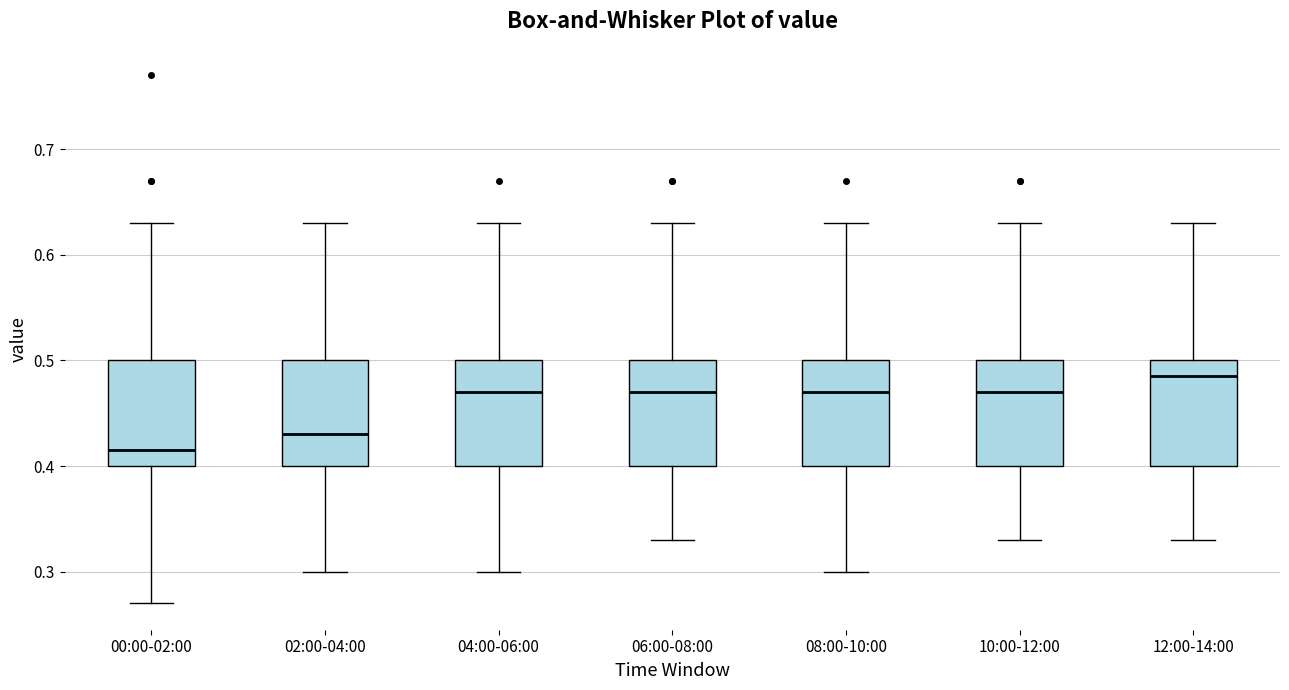

Reading left to right, transcribe this box plot: for each box, give where its median line is, the range the box spans, and where its two whiskers end, as read against the y-axis. The values are not printed on the chart, so give them approximately, as read against the axis.

00:00-02:00: median 0.42, box 0.40 to 0.50, whiskers 0.27 to 0.63
02:00-04:00: median 0.43, box 0.40 to 0.50, whiskers 0.30 to 0.63
04:00-06:00: median 0.47, box 0.40 to 0.50, whiskers 0.30 to 0.63
06:00-08:00: median 0.47, box 0.40 to 0.50, whiskers 0.33 to 0.63
08:00-10:00: median 0.47, box 0.40 to 0.50, whiskers 0.30 to 0.63
10:00-12:00: median 0.47, box 0.40 to 0.50, whiskers 0.33 to 0.63
12:00-14:00: median 0.49, box 0.40 to 0.50, whiskers 0.33 to 0.63